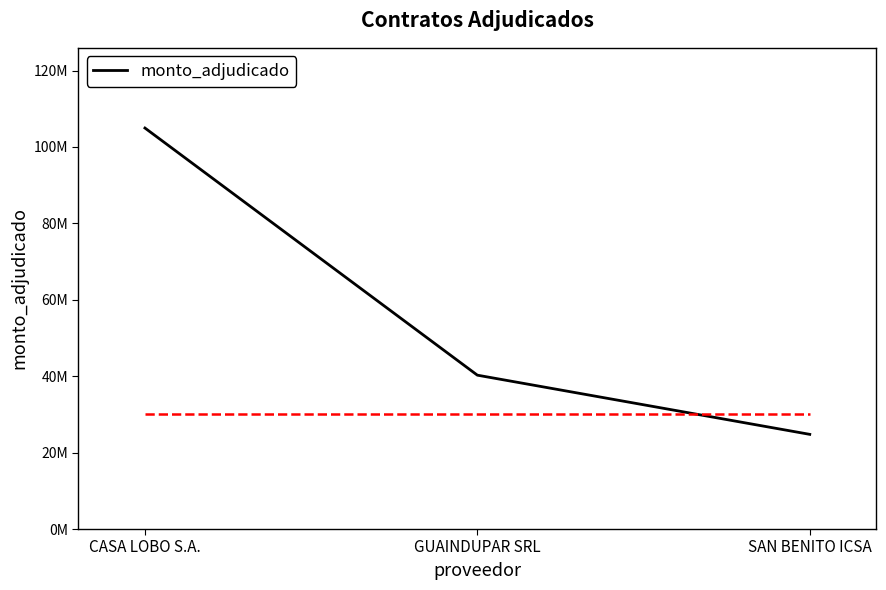

What value does the data have at CASA LOBO S.A.?

104952400